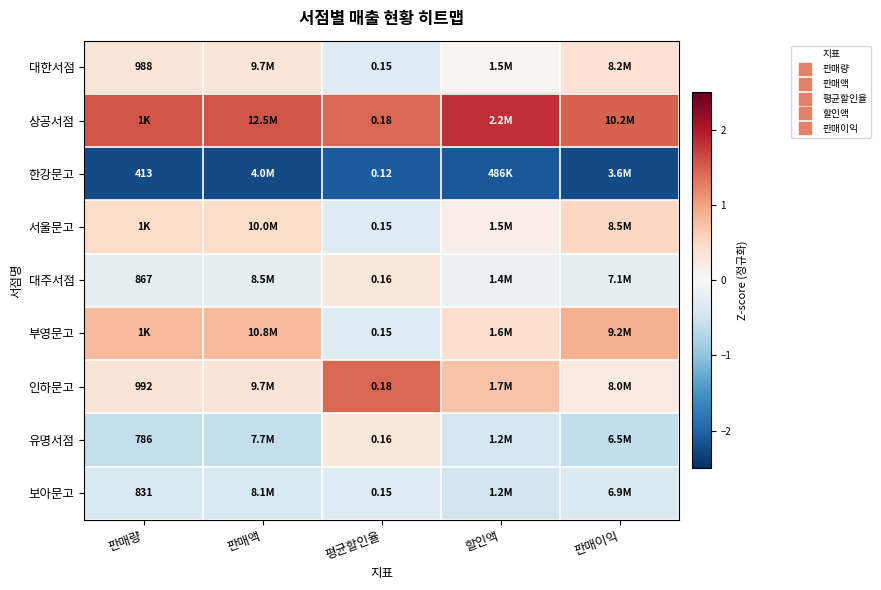

List the labels in order of 대한서점 value, smallest first.

평균할인율, 할인액, 판매액, 판매량, 판매이익